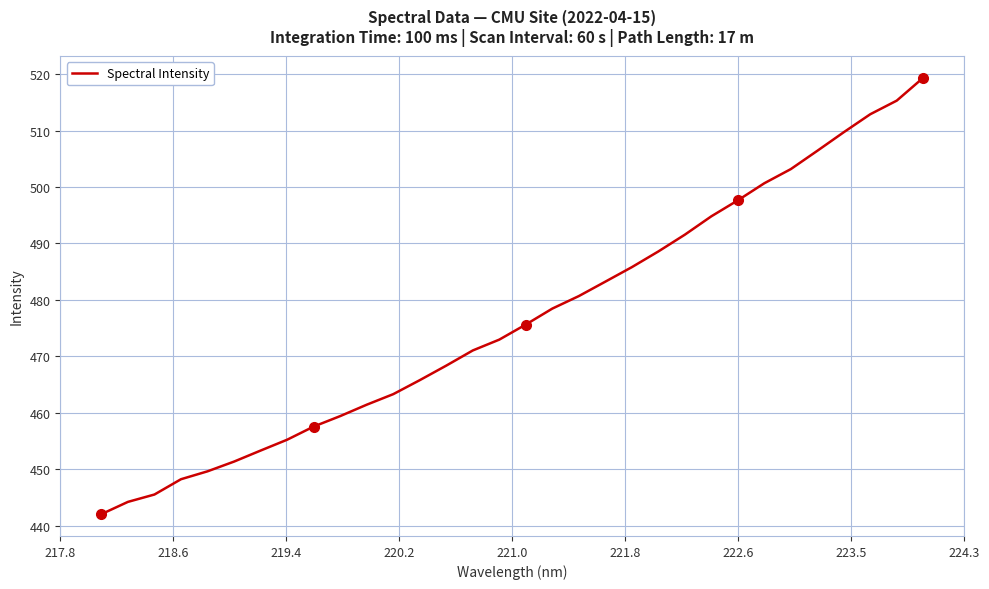

What is the difference between the maximum and second lowest values?

75.1